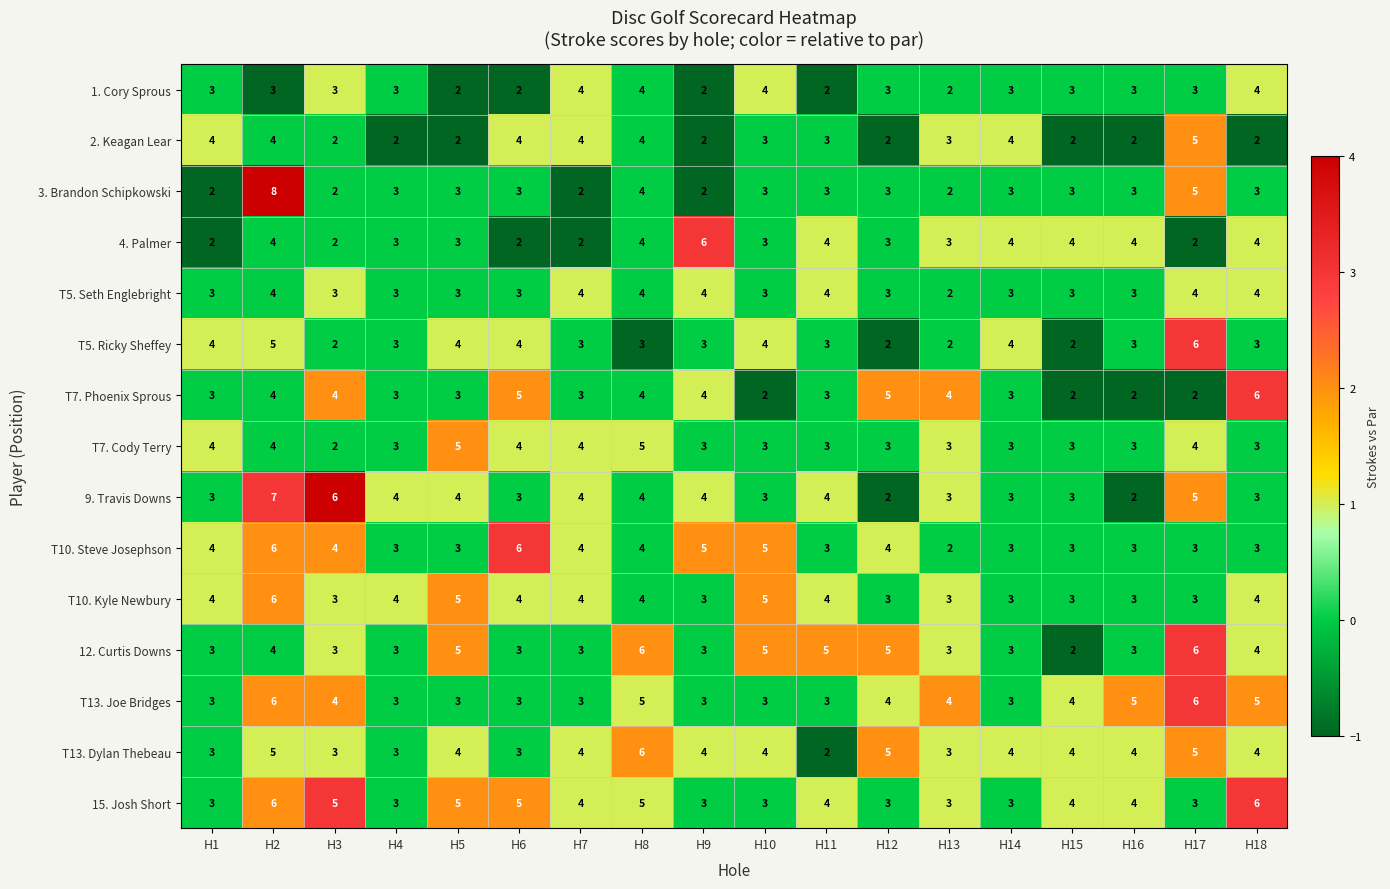

Is it true that T7. Phoenix Sprous equals 3 at H14?

True